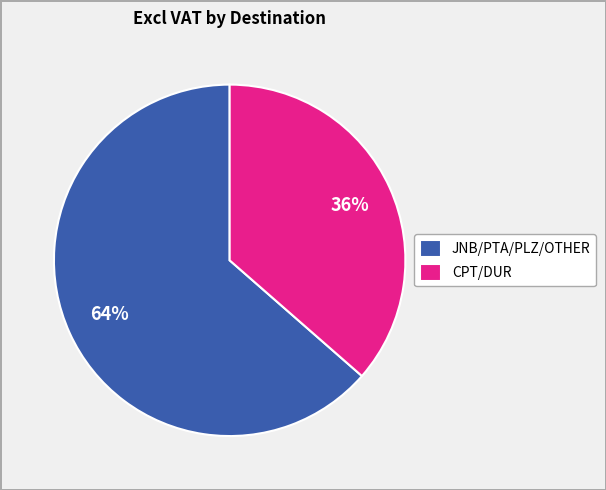

Count the number of slices in the pie.

2